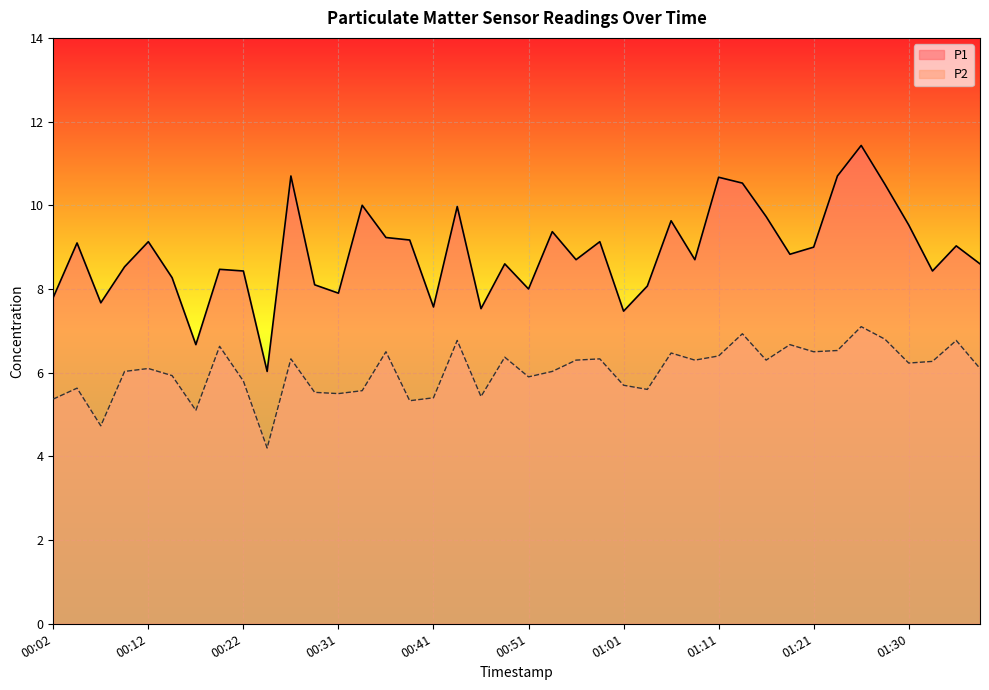

True or false: P2 and P1 intersect in this chart.

False